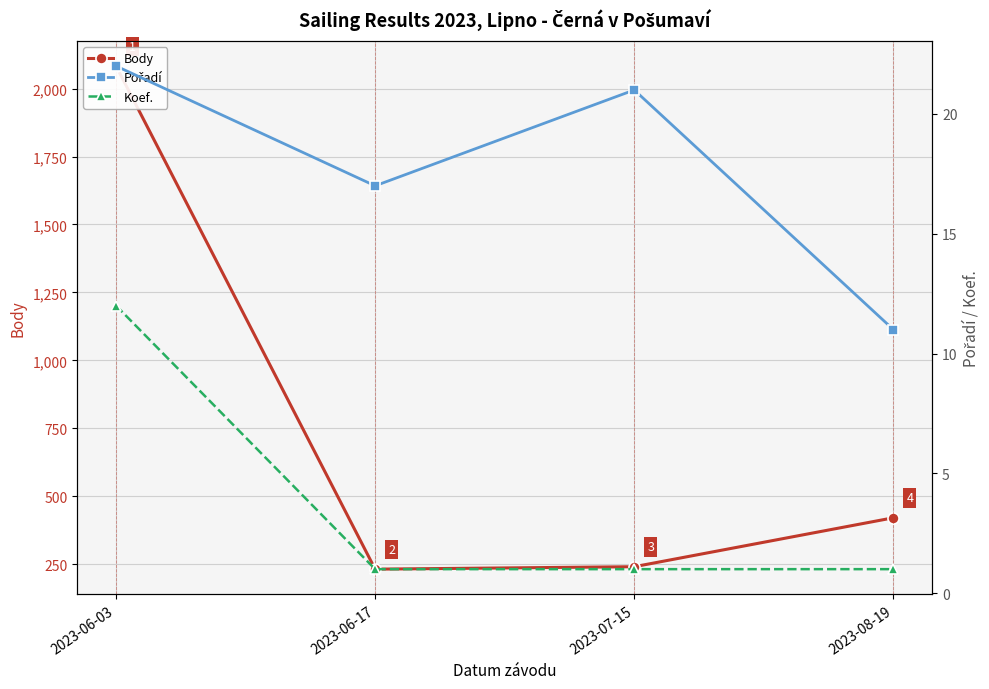

What is the sum of all Pořadí values?

71